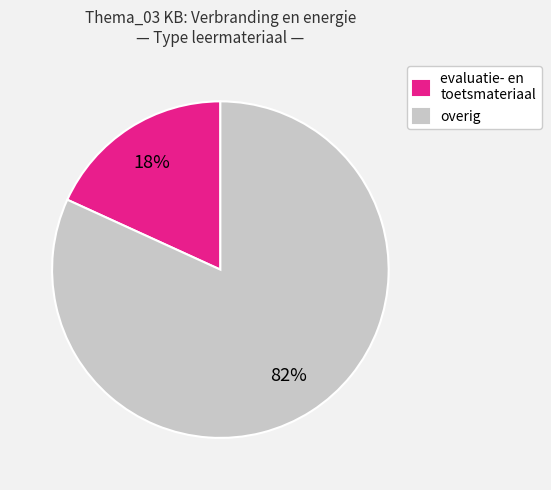

Is there a majority slice in this chart?

Yes